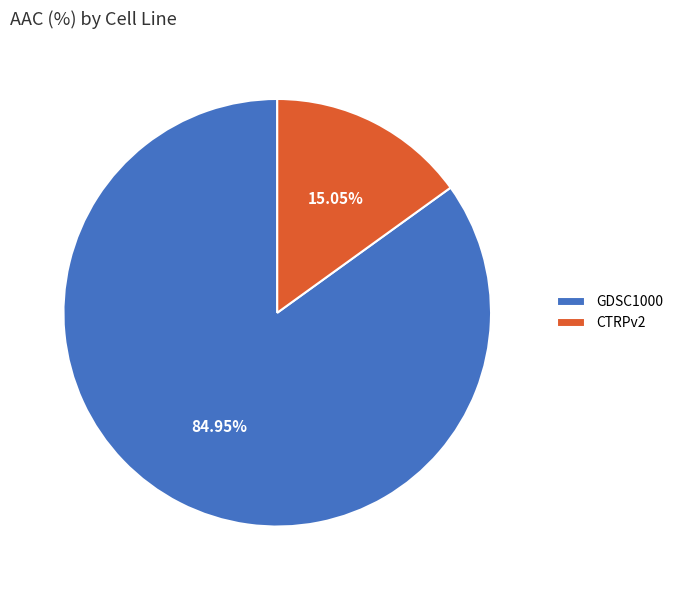

What percentage do GDSC1000 and CTRPv2 together represent?

100.0%